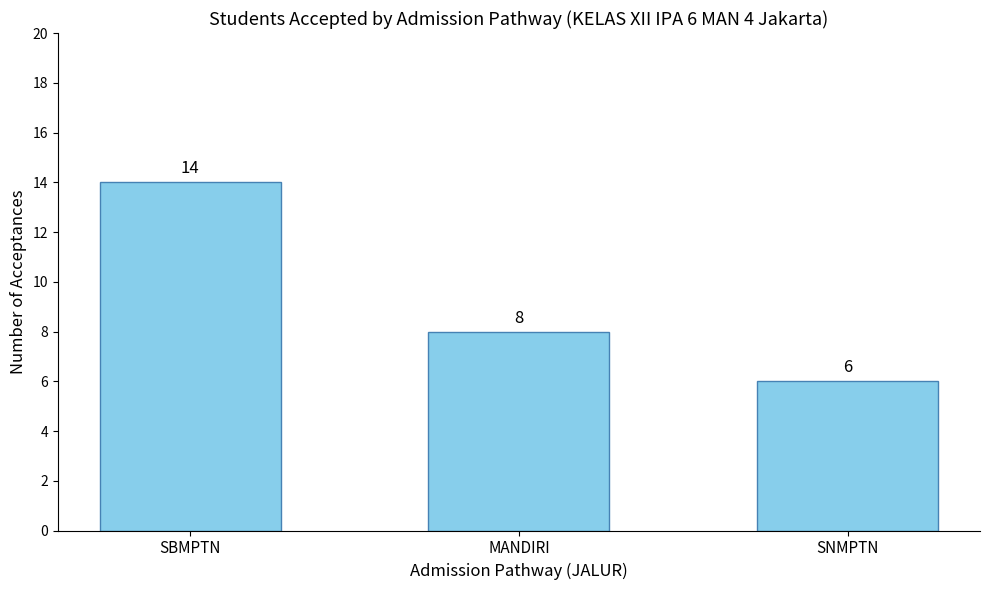

What is the label of the 1st bar from the left?

SBMPTN